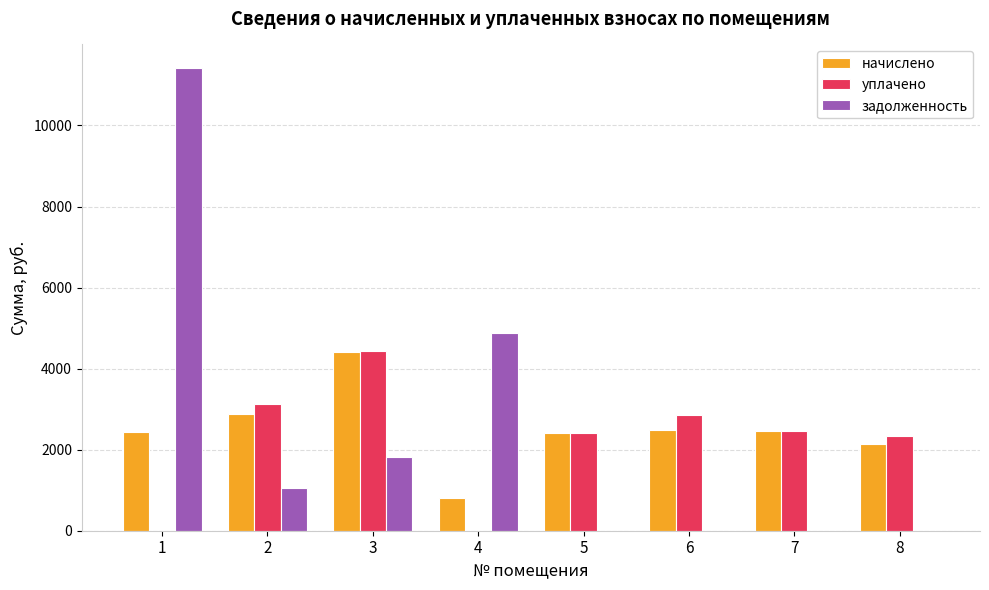

What is the sum of all начислено values?

20058.2